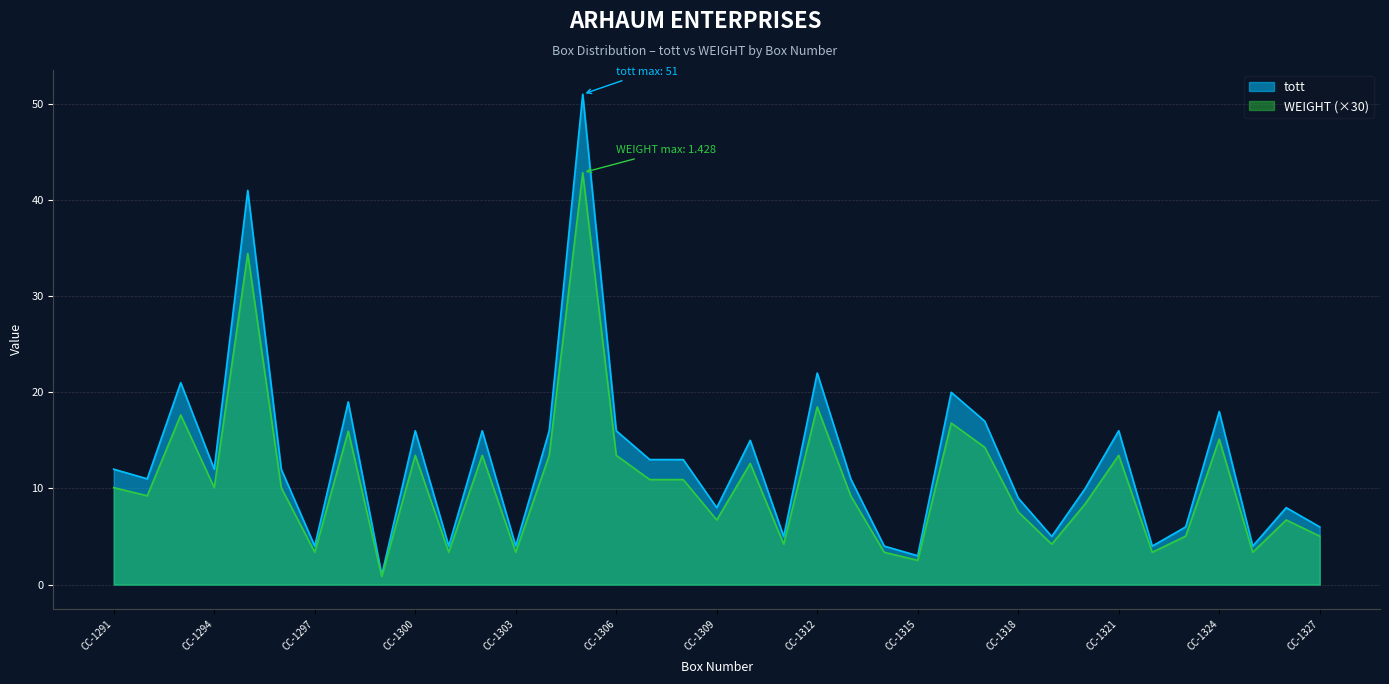

In WEIGHT, how many points are lower than both neighbors (excluding endpoints)?

12